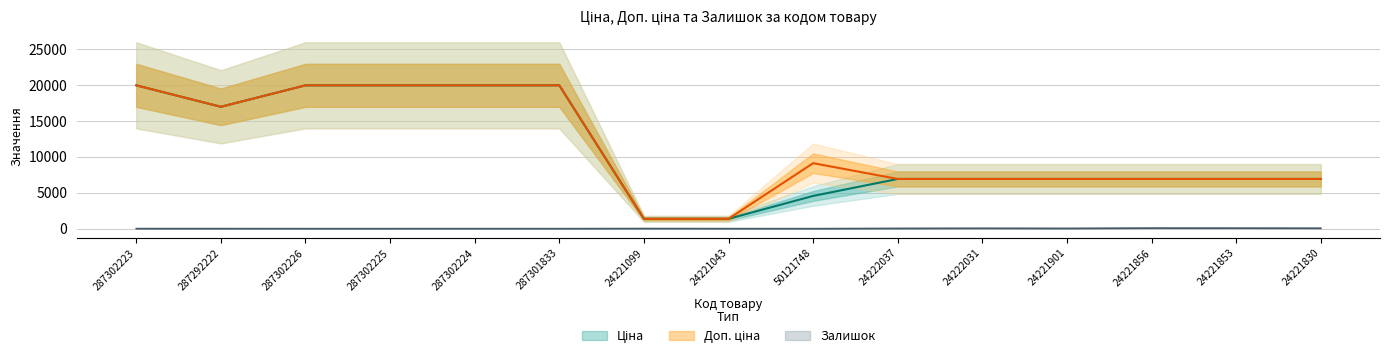

What is the total value across all series at 24221856?

13928.3